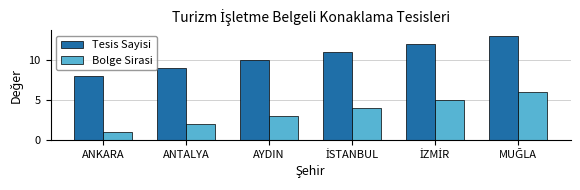

Are the bars horizontal?

No